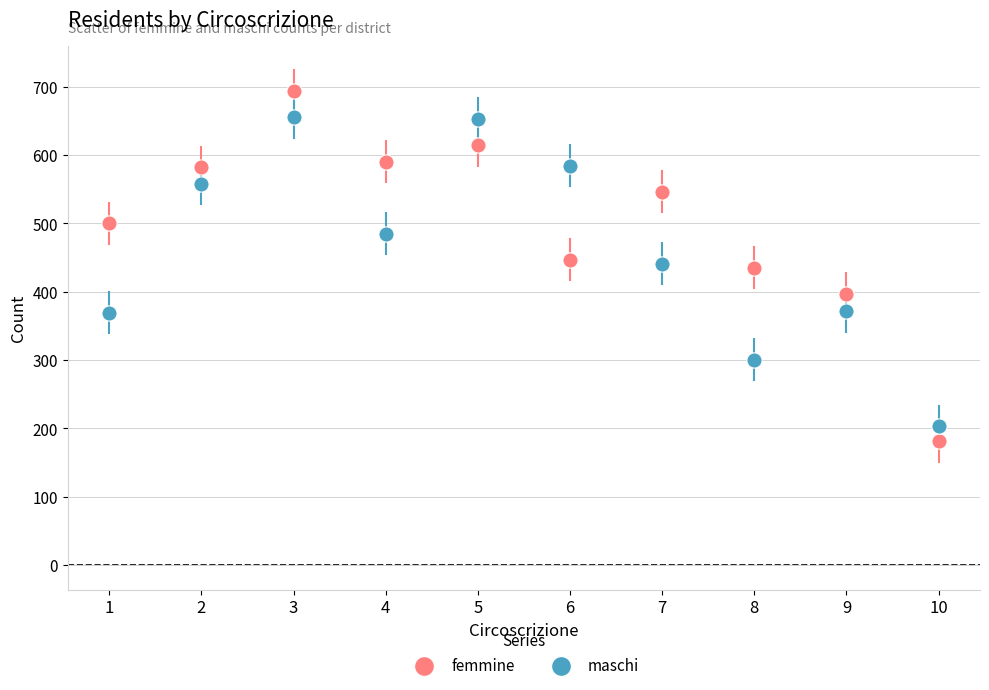

Across all data points, what is the range of X values (max minus min)?

9